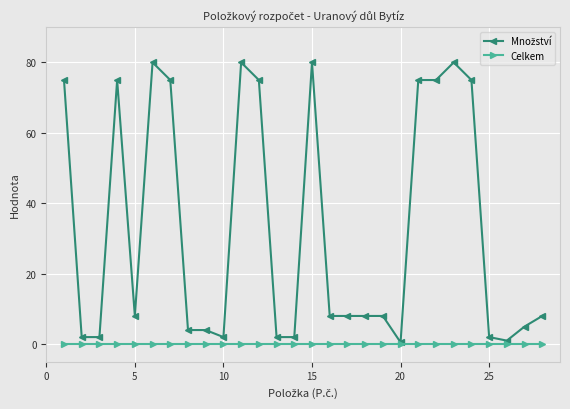

What is the maximum value shown in the chart?

80.0